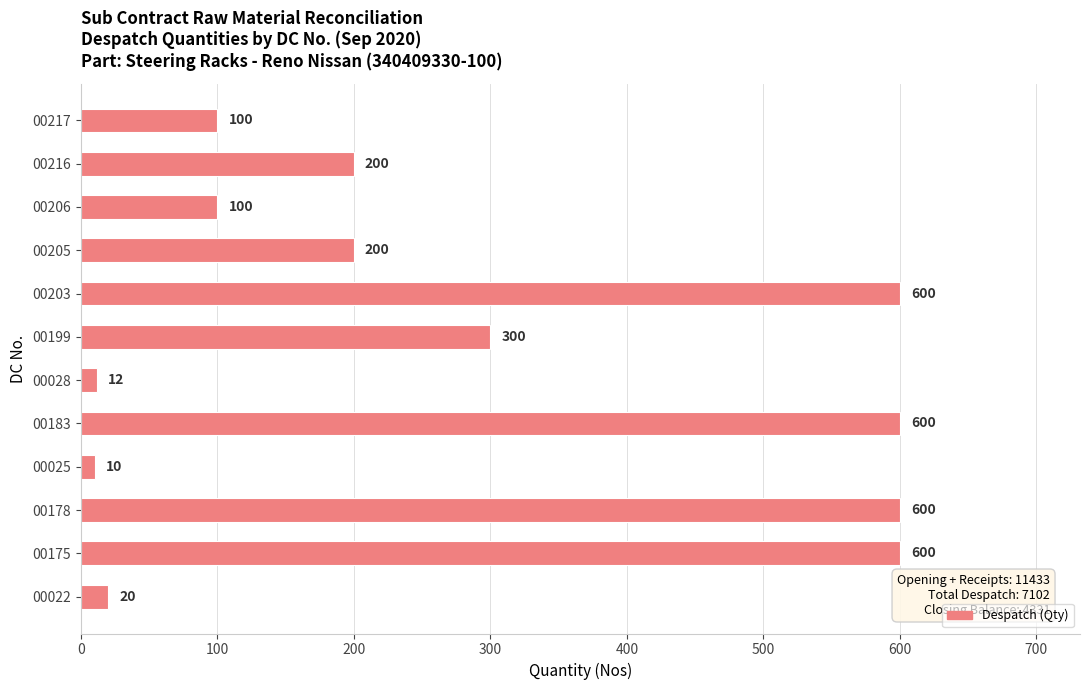

Reading bottom to top, extract all data points from this chart.

20	600	600	10	600	12	300	600	200	100	200	100